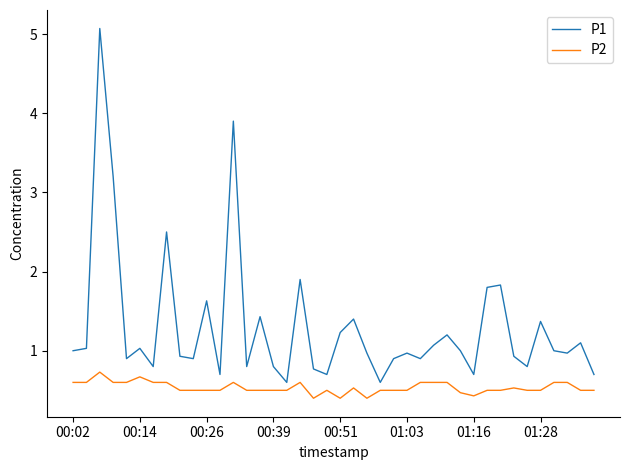

What is the minimum value for P2?

0.4